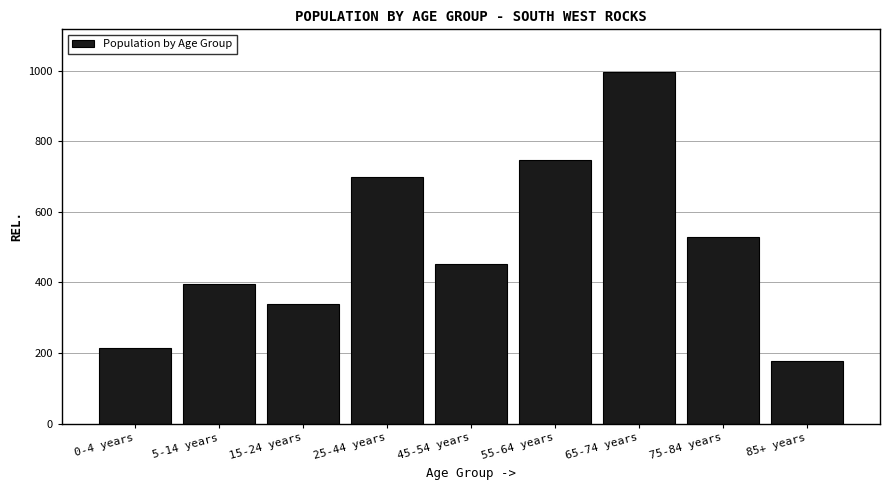

Reading left to right, transcribe all the data shown in this chart.

0-4 years=214	5-14 years=394	15-24 years=339	25-44 years=698	45-54 years=451	55-64 years=746	65-74 years=997	75-84 years=528	85+ years=178